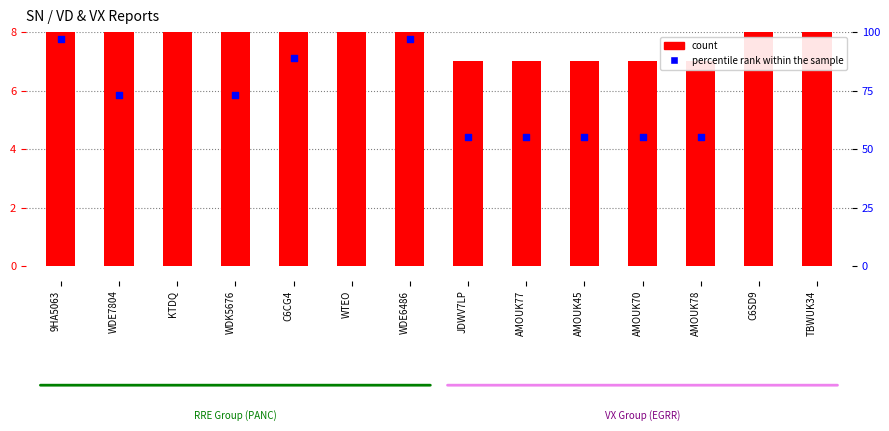

At how many categories does at least one series exceed 11?

7